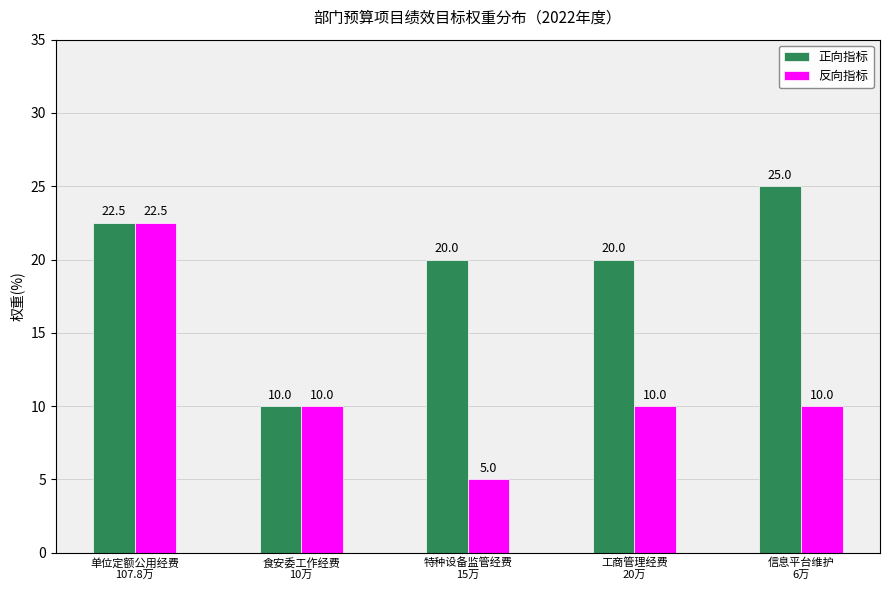

Which series has the widest spread of values?

反向指标